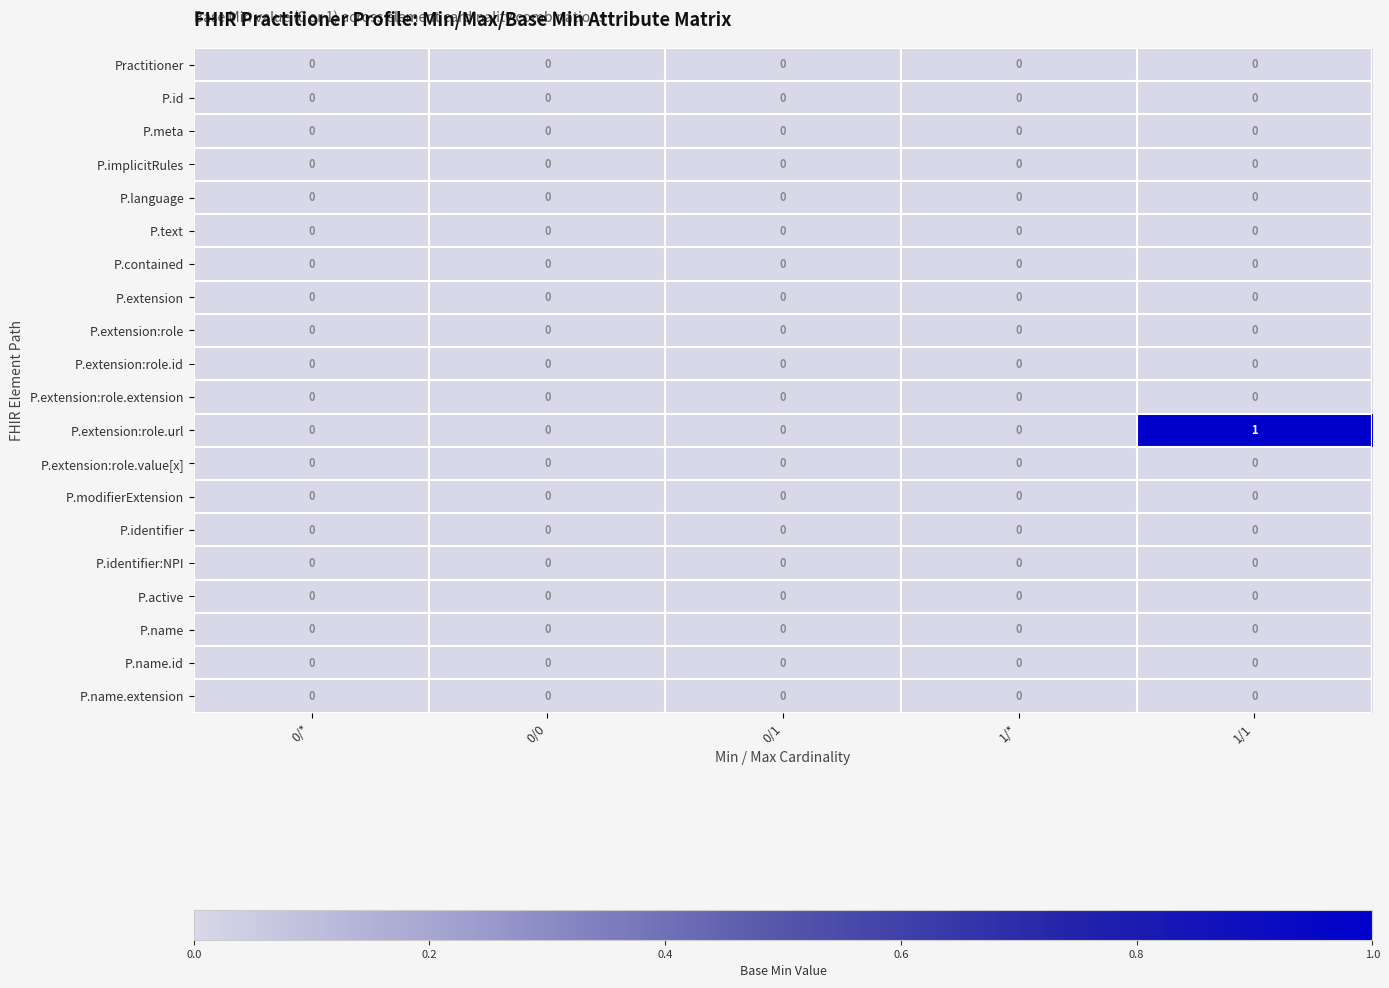

At which category does the chart reach its peak across all series?

1/1